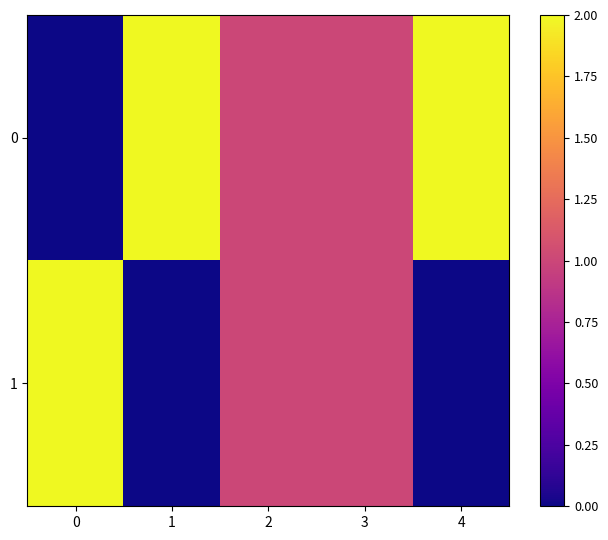

Rank the series by their average value, from highest to lowest.

0, 1